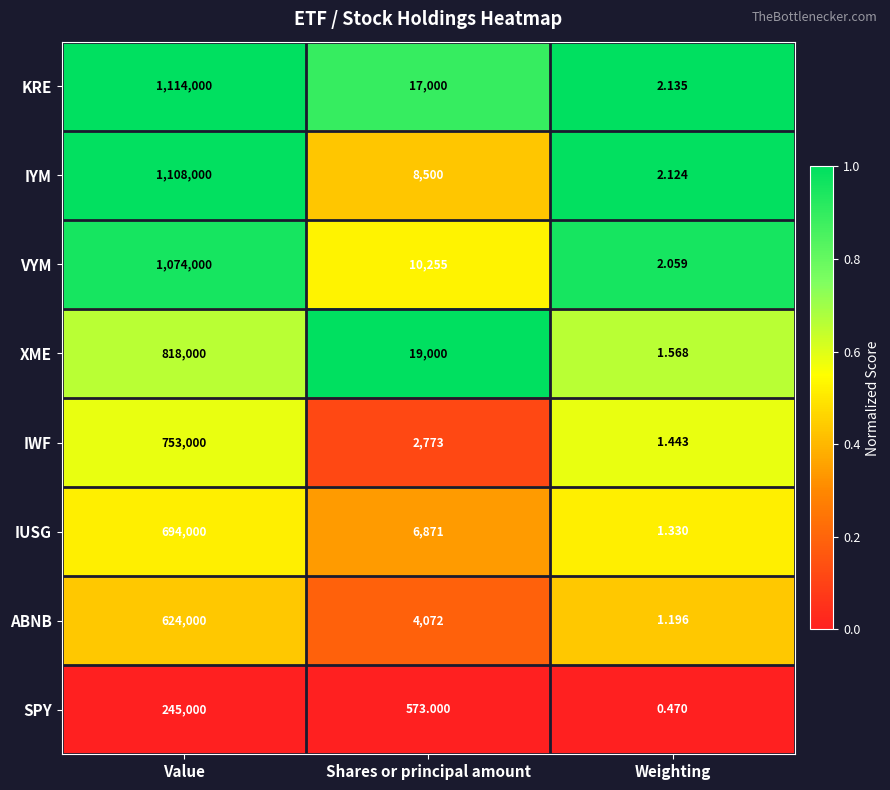

At which category is the sum across all series the highest?

Value